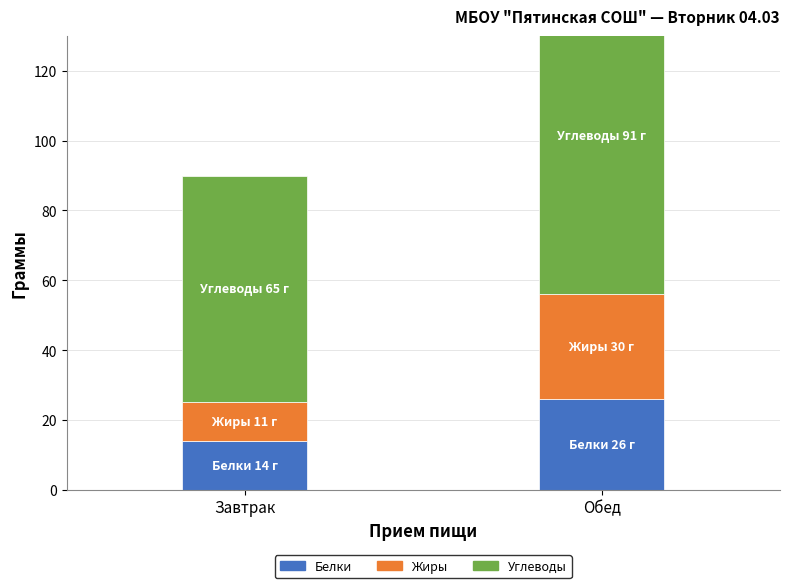

How many bars are there in total?

6